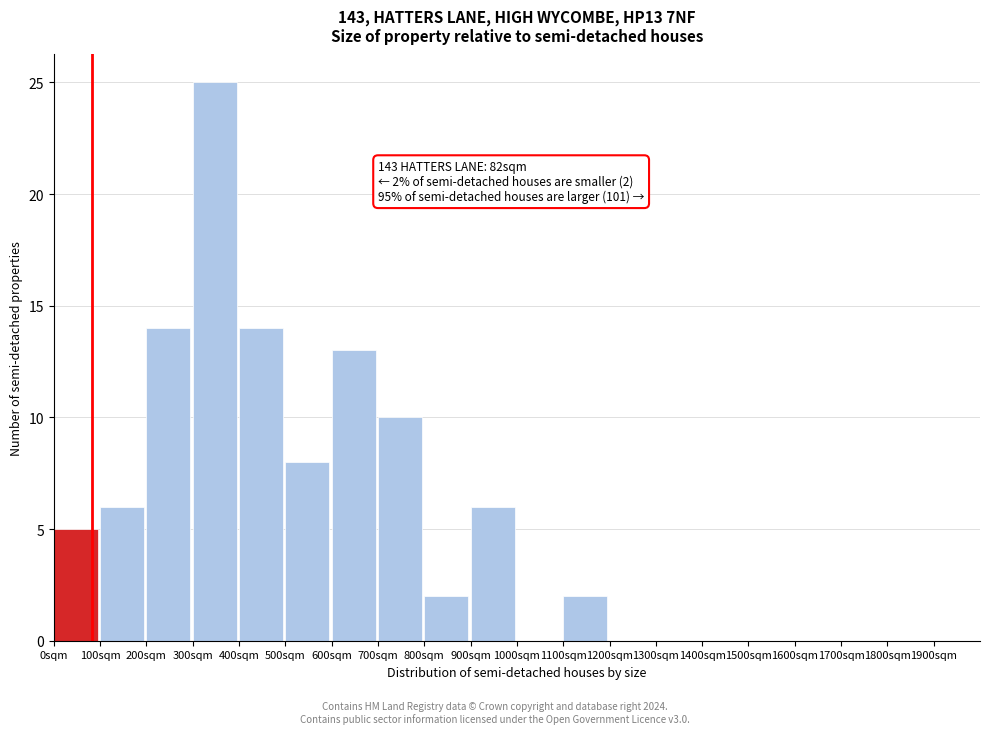

Over which range of the x-axis is the bar tallest?

300 to 400